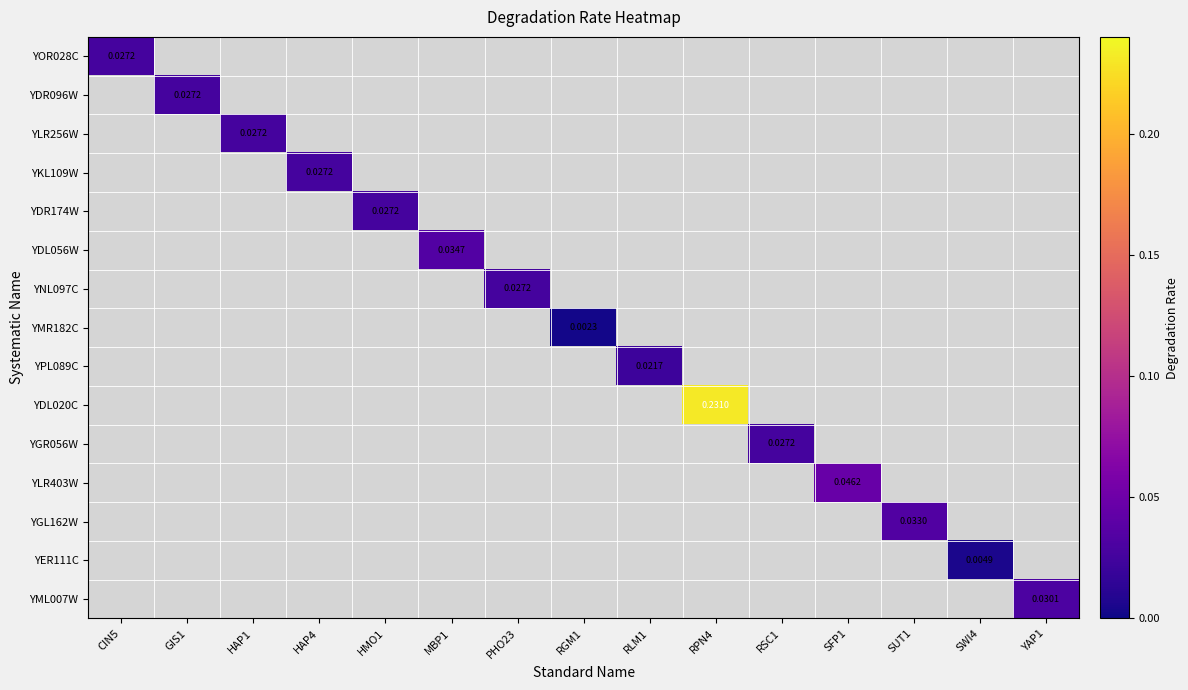

Which has a higher value, PHO23 or MBP1?

MBP1